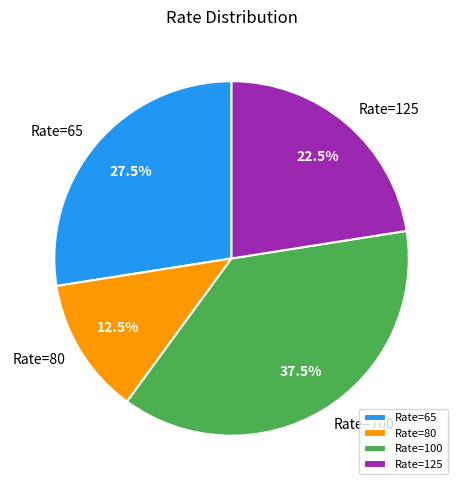

Which has a higher value, Rate=125 or Rate=100?

Rate=100